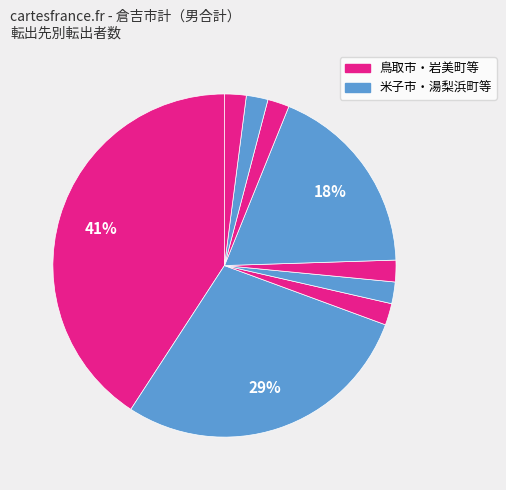

Count the number of slices in the pie.

9